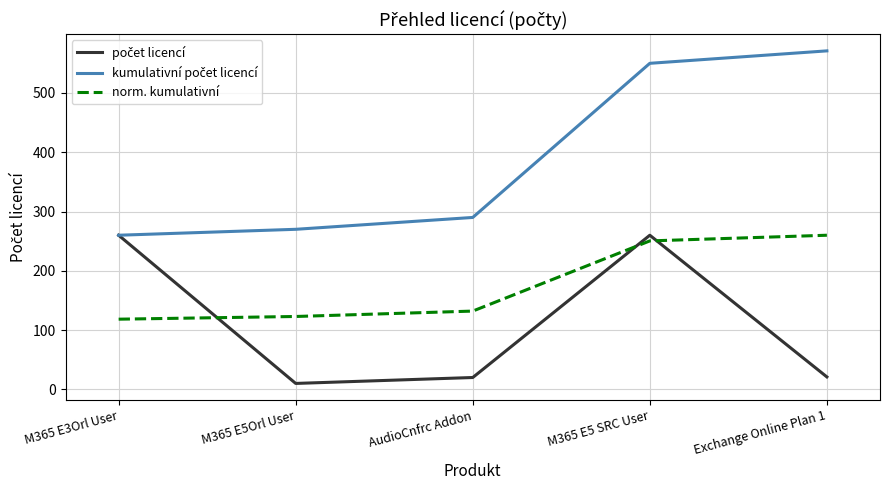

What is the total value across all series at Exchange Online Plan 1?

852.0